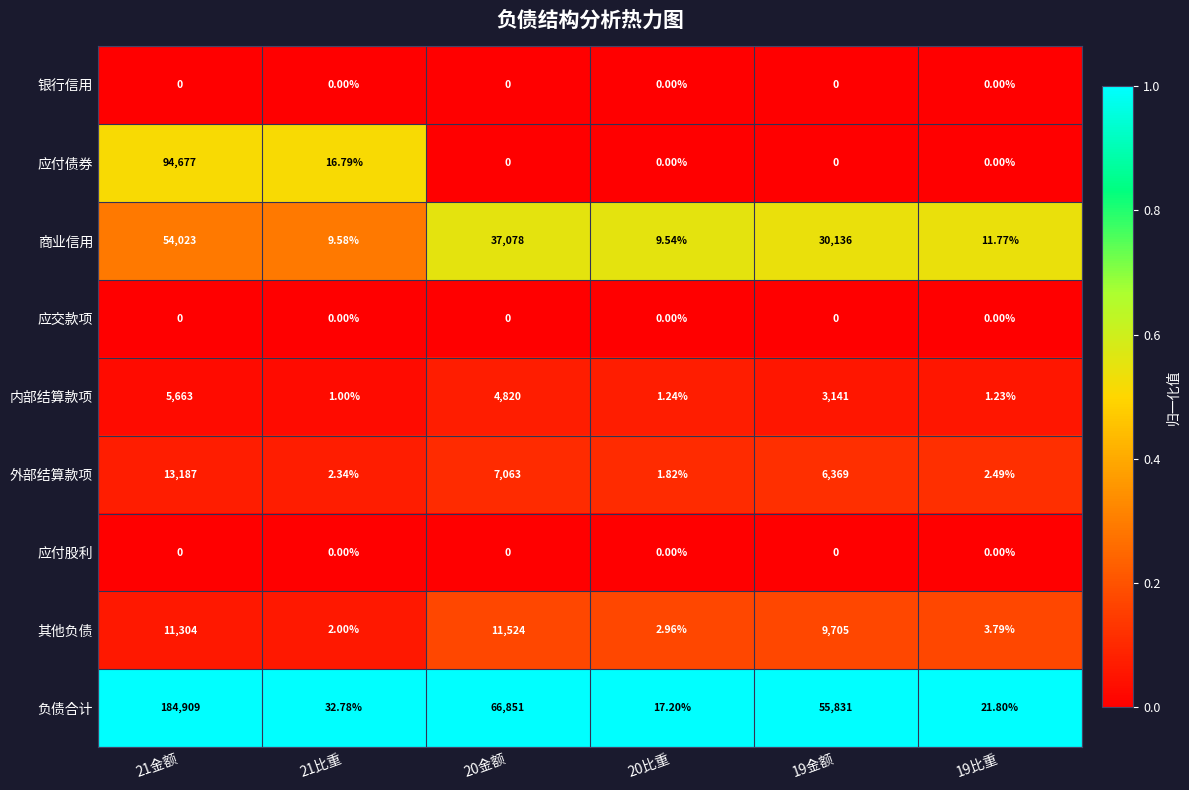

Count the number of categories in the chart.

6